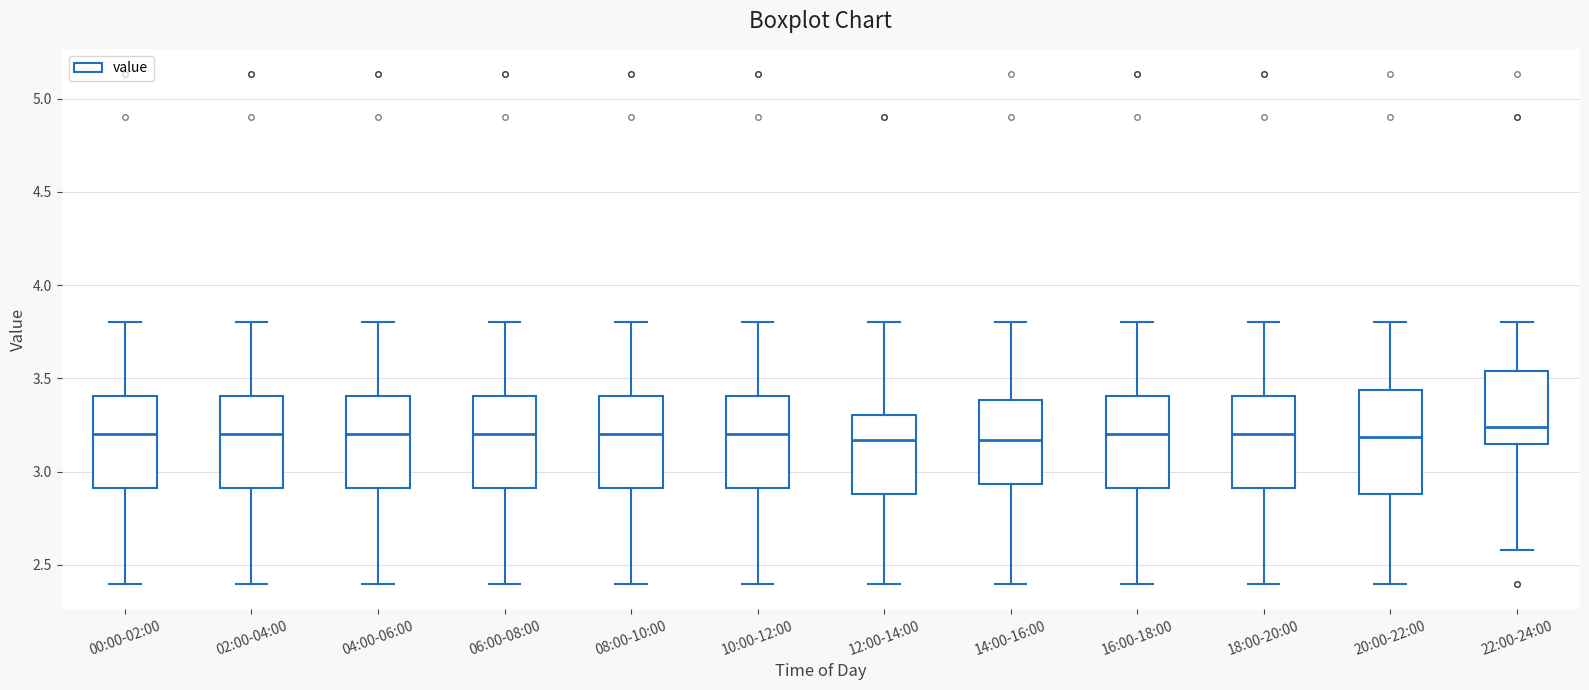

Where is the lower edge of the box for 04:00-06:00 on the y-axis? The values are not printed on the chart, so give them approximately, as read against the axis.

2.90